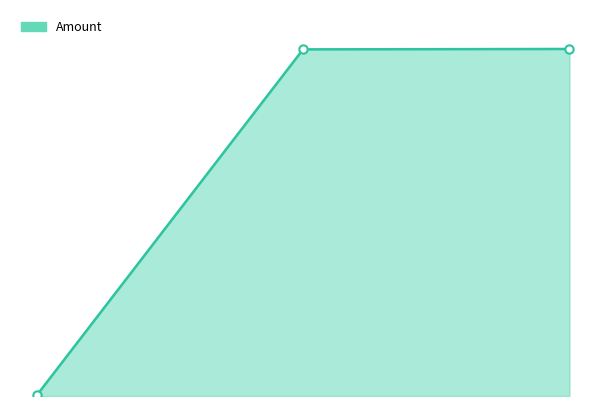

What is the difference between the maximum and second lowest values in the Amount markers series?

2.9